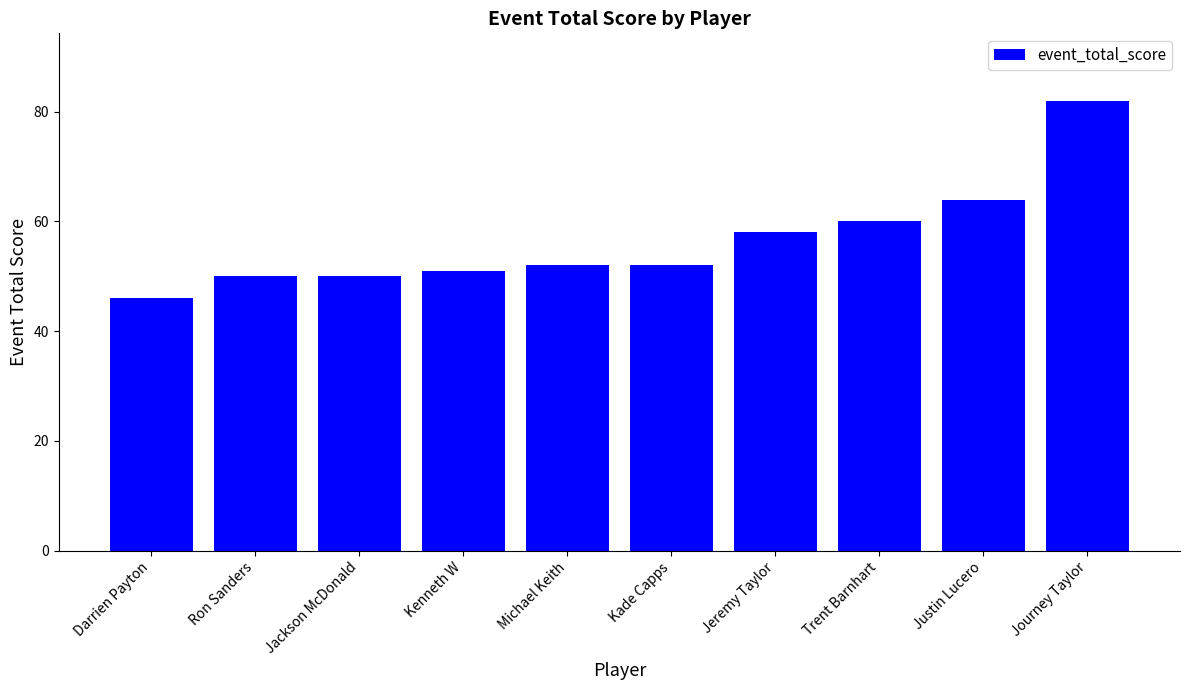

The value at Michael Keith is 52. True or false?

True